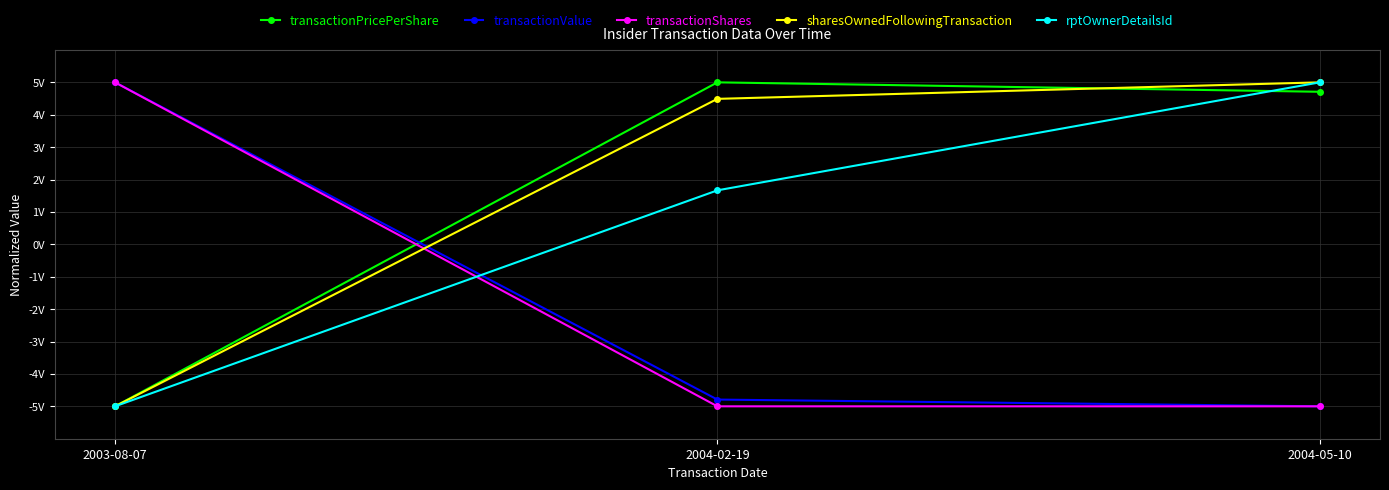

Is it true that transactionValue equals 5.0 at 2003-08-07?

True